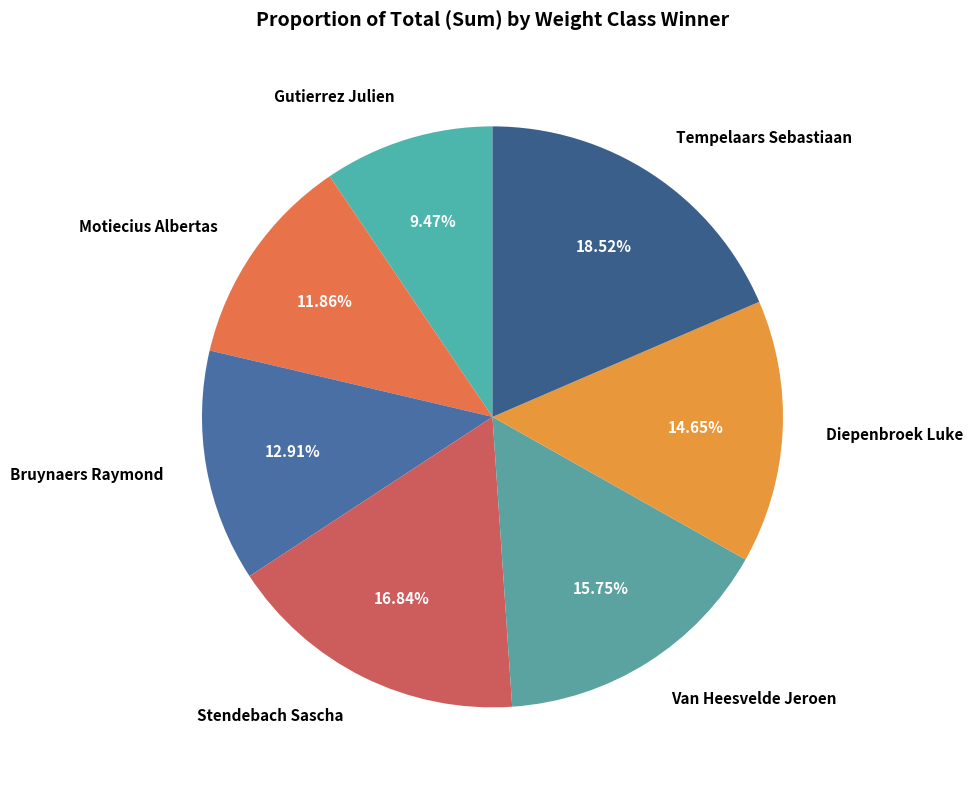

What percentage is the Diepenbroek Luke slice, to the nearest percent?

15%